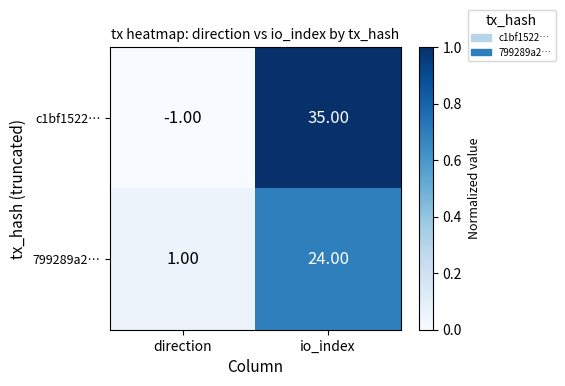

At how many categories does at least one series exceed 0?

2